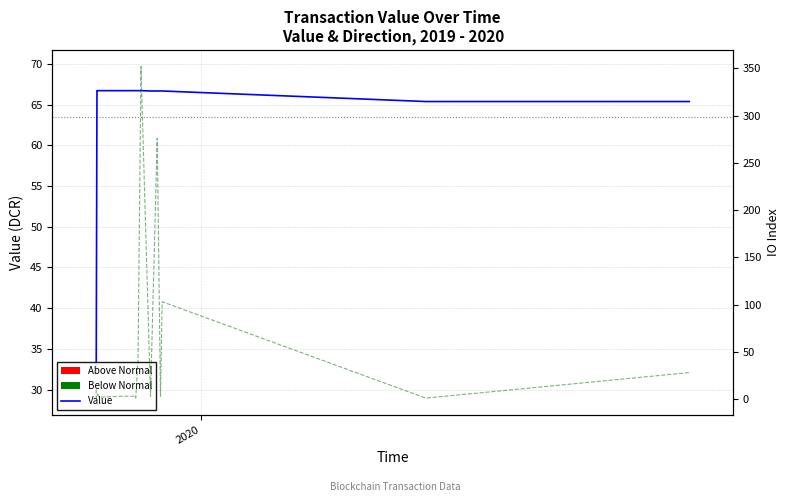

Are the bars horizontal?

No